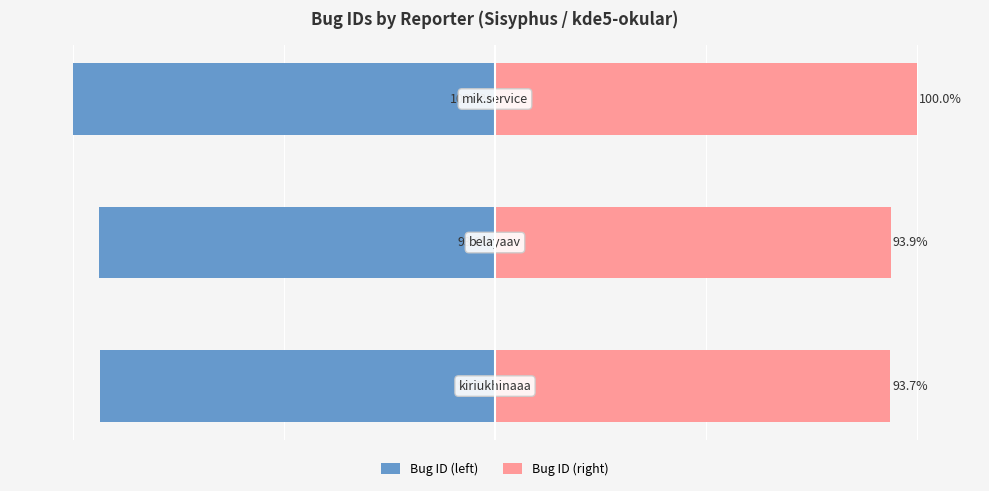

Between 1 and 2, which series saw the biggest shift?

Bug ID (left)